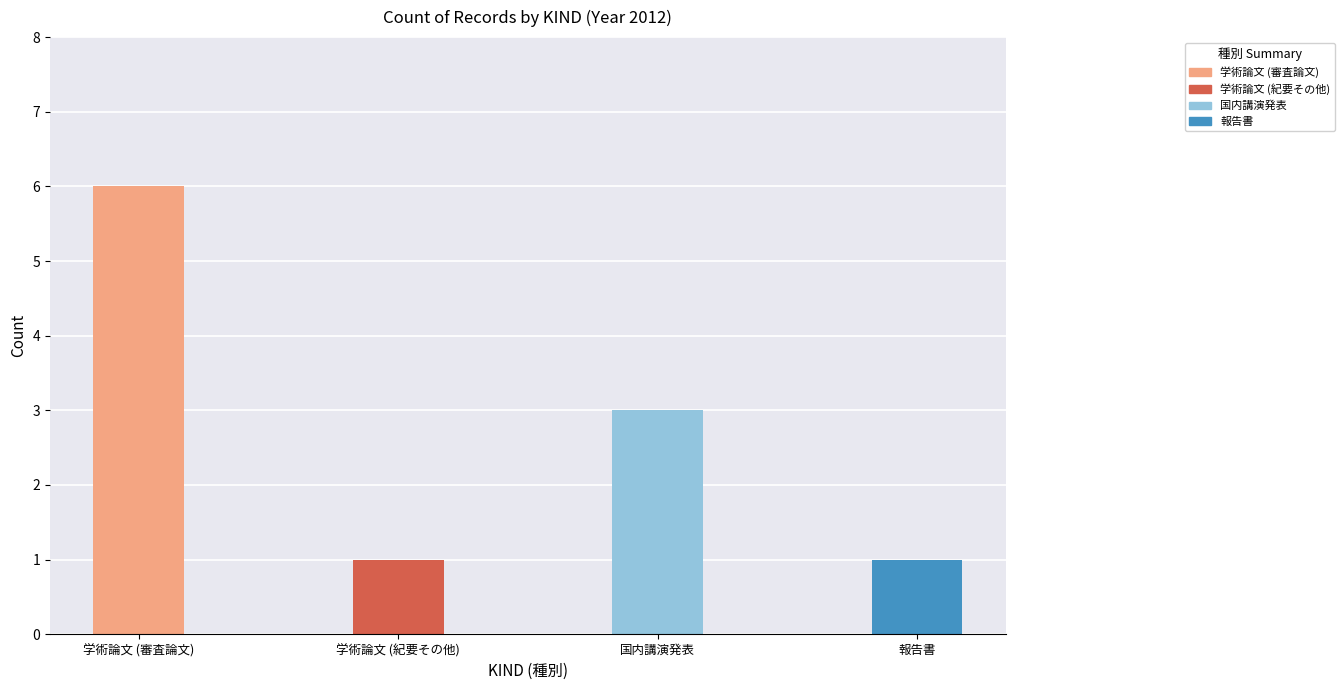

How many data points does each series have?

4